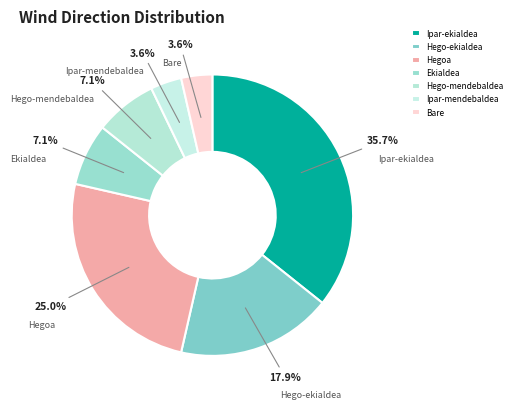

What is the largest slice in the pie chart?

Ipar-ekialdea